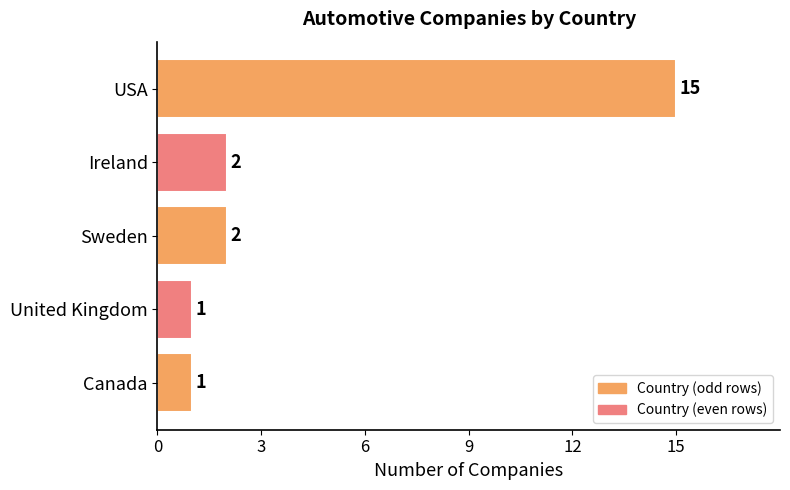

Reading top to bottom, transcribe all the data shown in this chart.

15	2	2	1	1